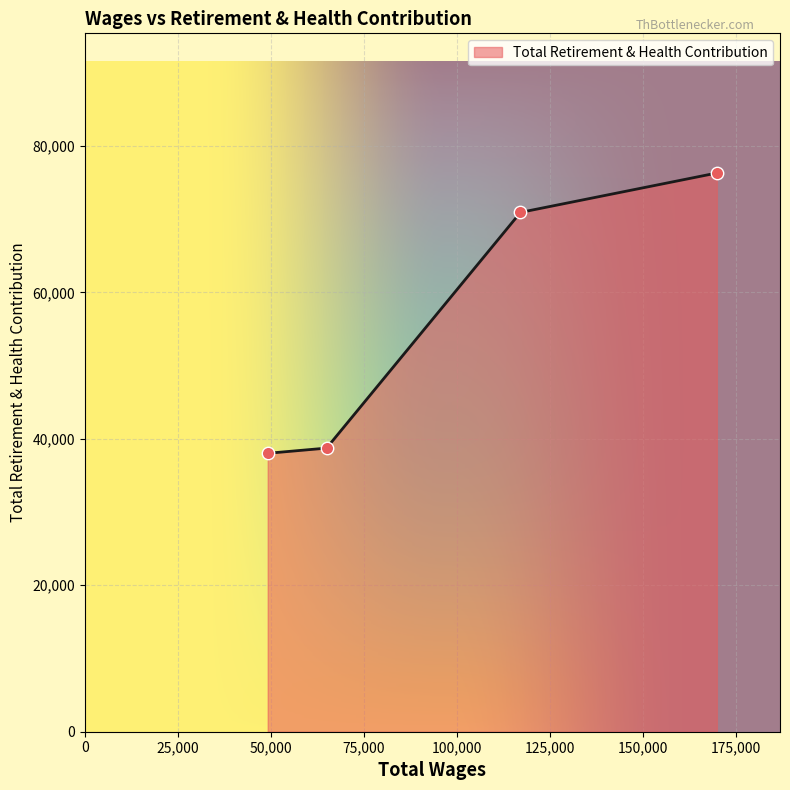

True or false: the data has more than 2 interior local peaks.

False